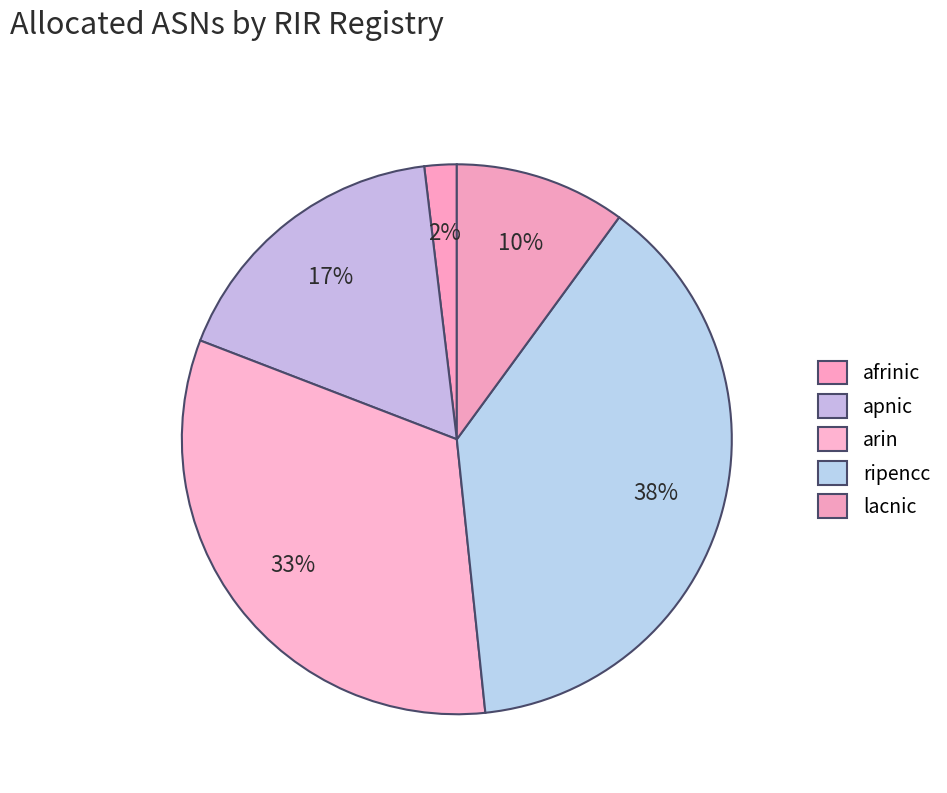

The afrinic slice represents 2% of the pie. True or false?

True